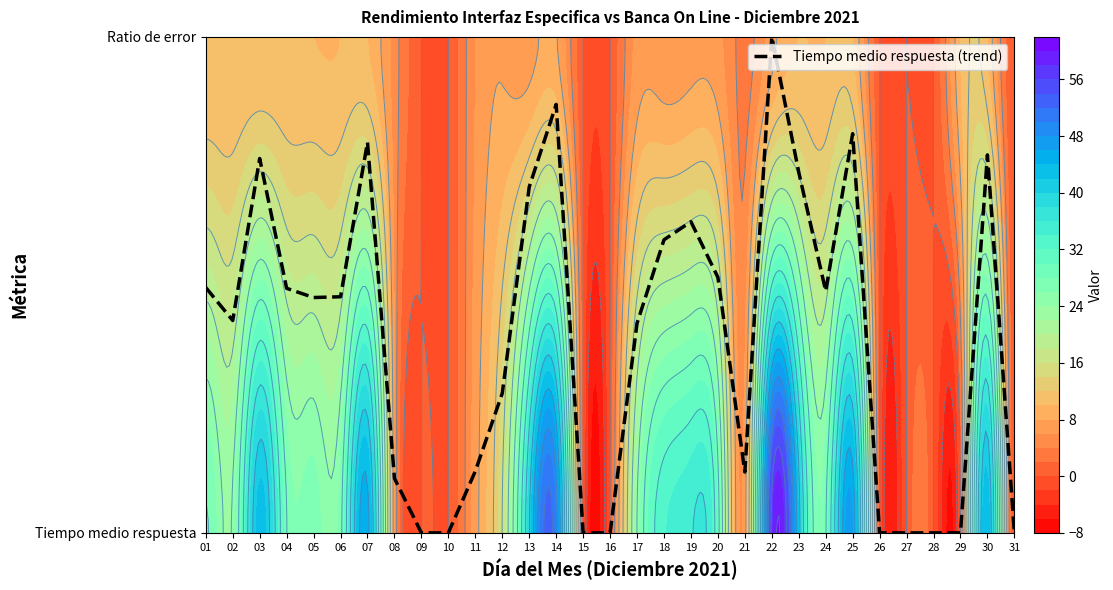

The value at 21 is 0.0. True or false?

False